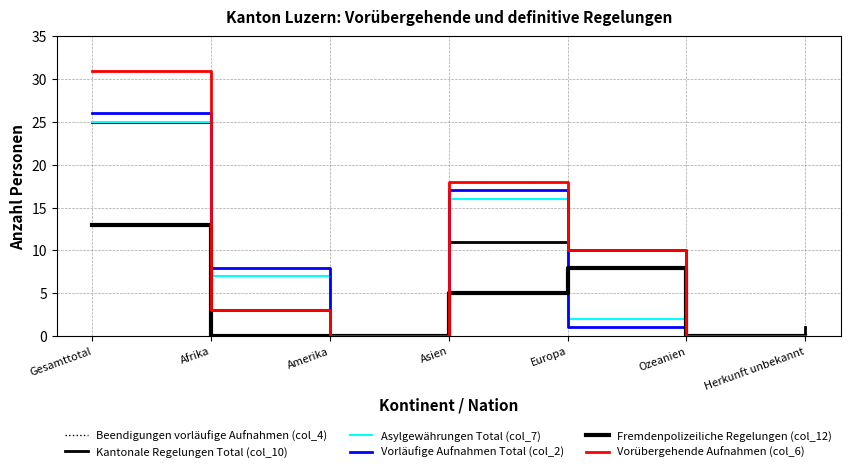

What is the label of the 4th point from the left?

Asien